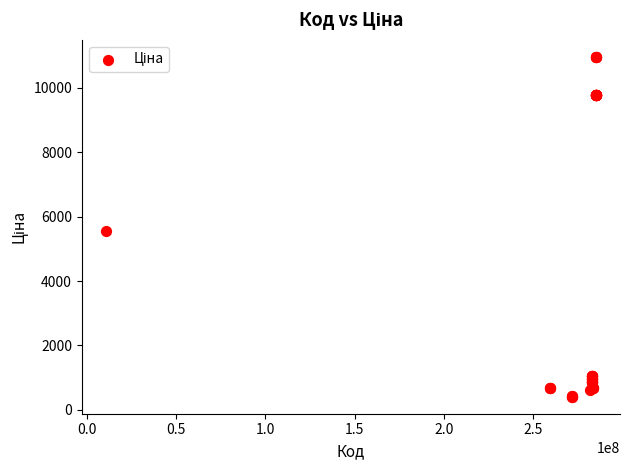

What Y value in the scatter plot is closest to 5686?

5560.3